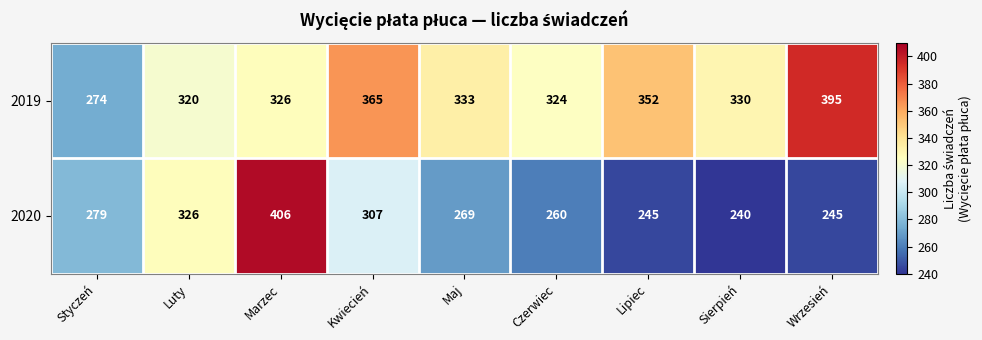

Count the number of data series in this chart.

2